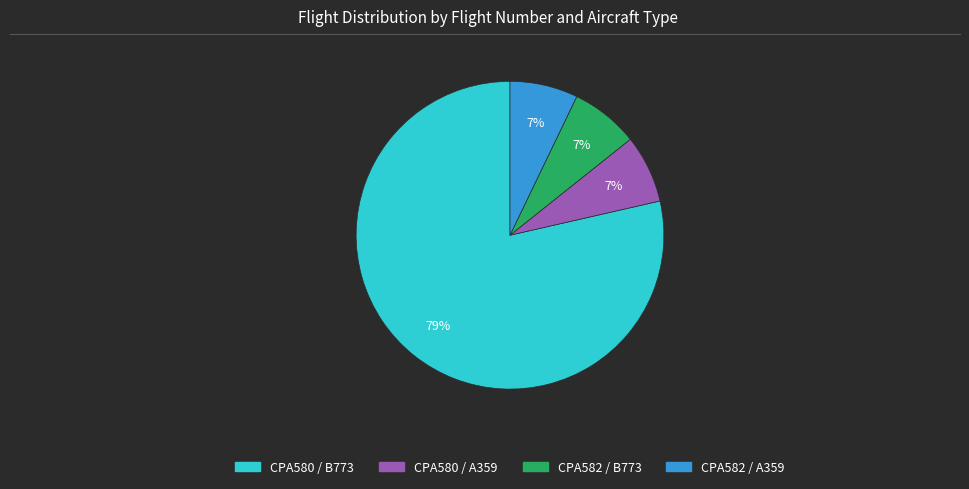

Combined, do CPA582 / B773 and CPA582 / A359 account for over 50%?

No